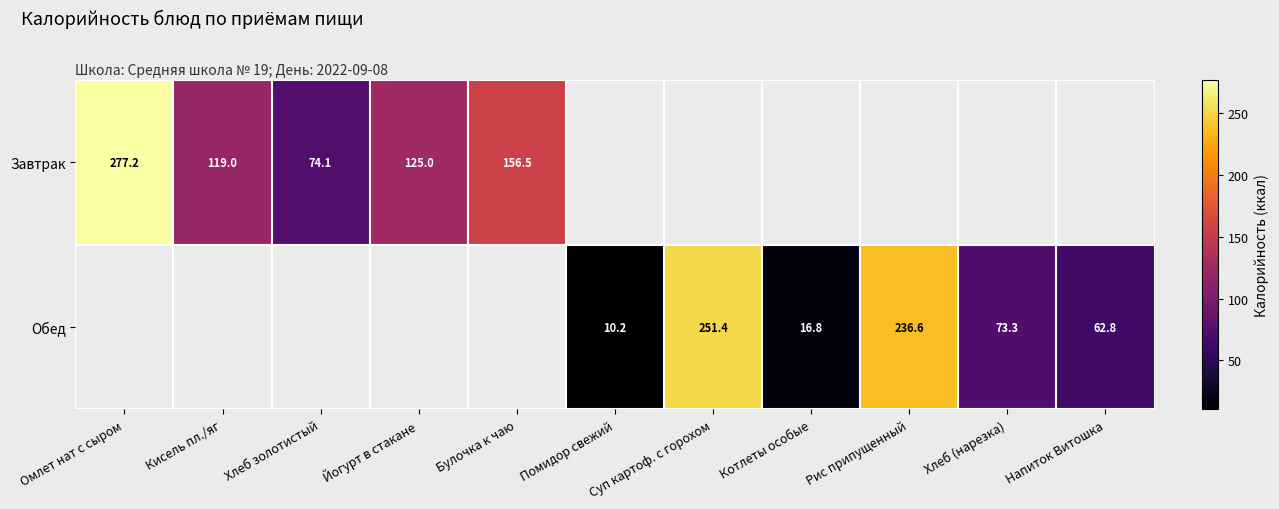

The Обед series shows 62.8 at Напиток Витошка. True or false?

True